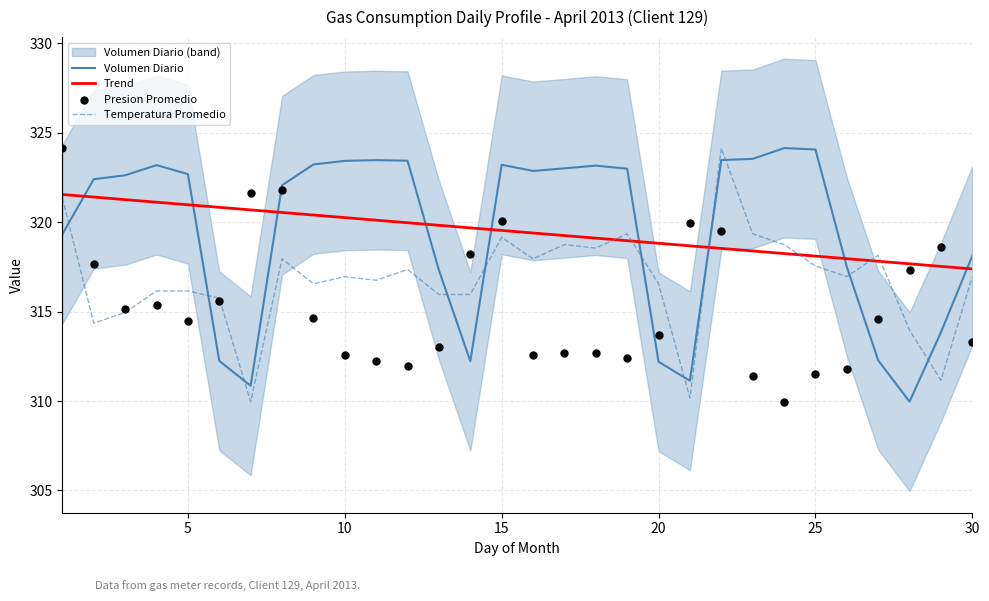

Which series has the largest total across all categories?

Trend